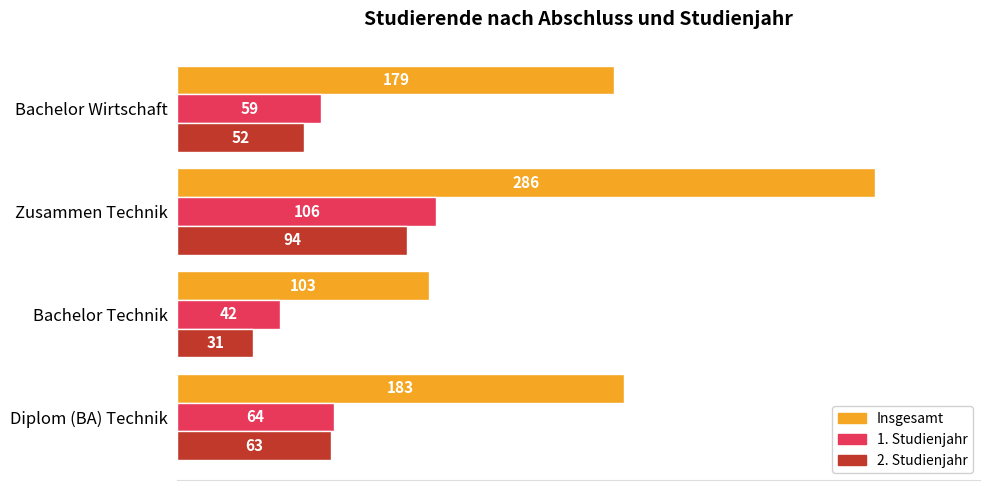

What is the sum of all Insgesamt values?

751